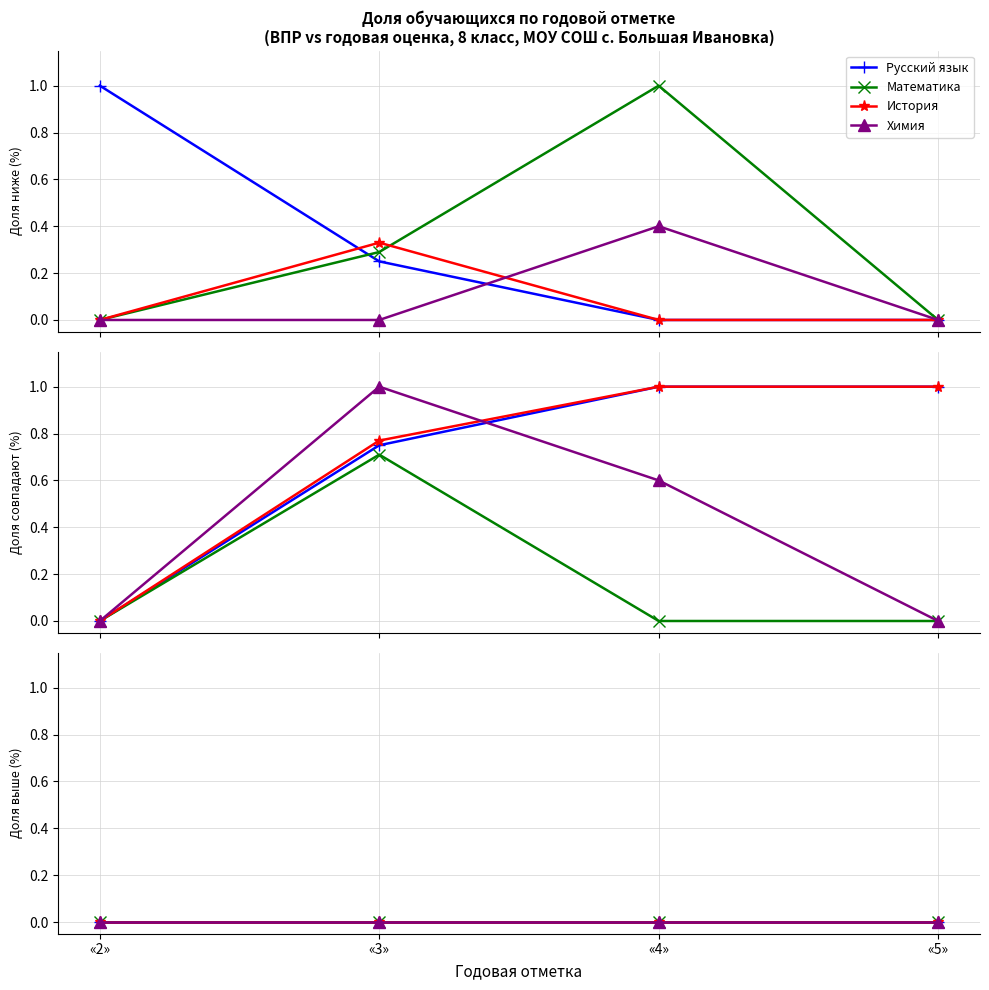

Is it true that математика equals 0.3 at «3»?

True